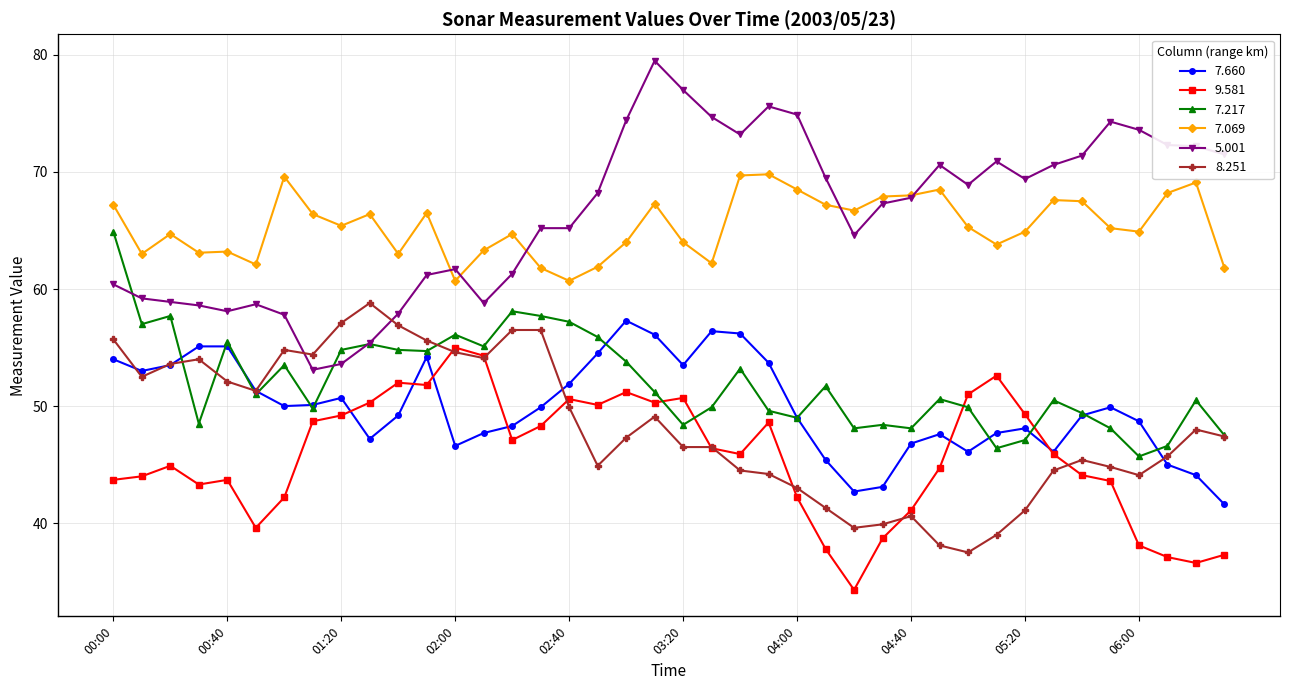

What are all the series names shown in the legend?

7.660, 9.581, 7.217, 7.069, 5.001, 8.251